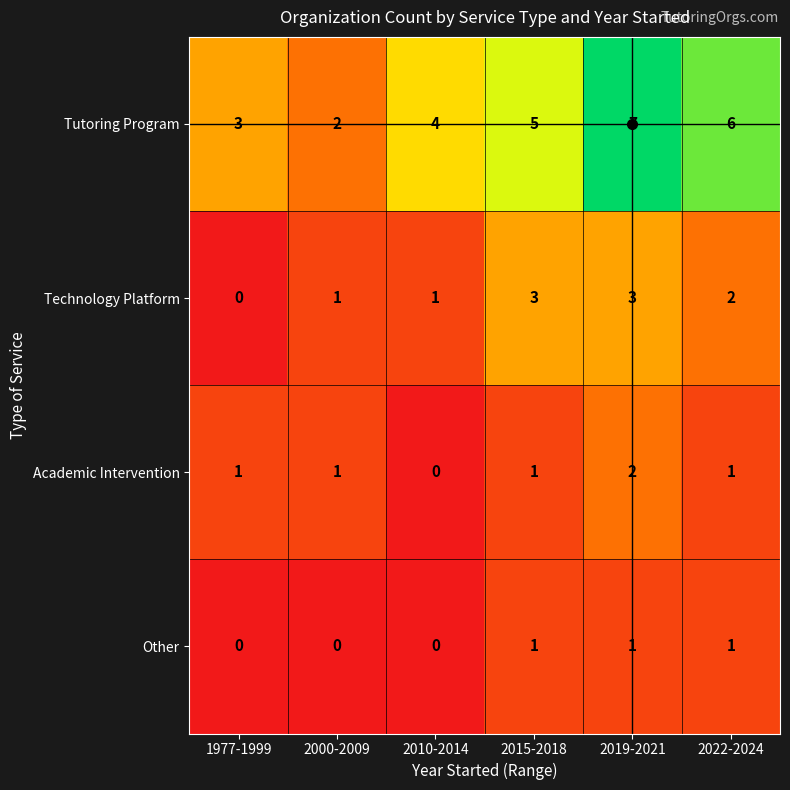

At which category is the sum across all series the highest?

2019-2021